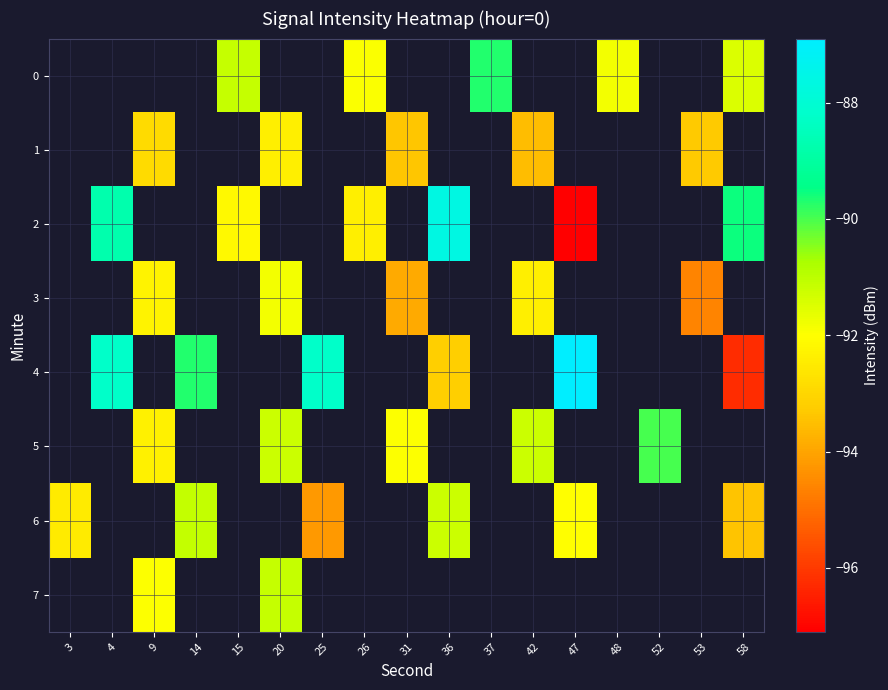

List the series in order of their overall mean, highest first.

row_0, row_1, row_2, row_3, row_4, row_5, row_6, row_7